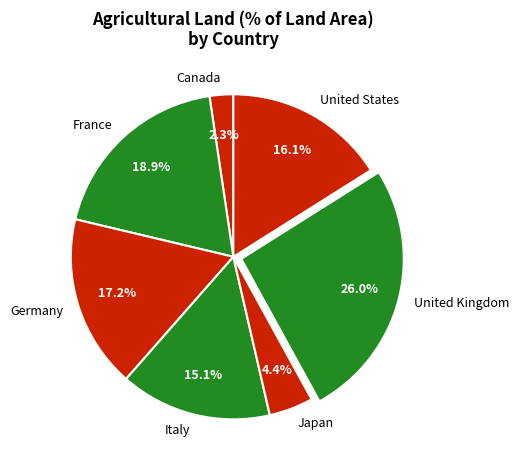

What percentage is the Italy slice, to the nearest percent?

15%